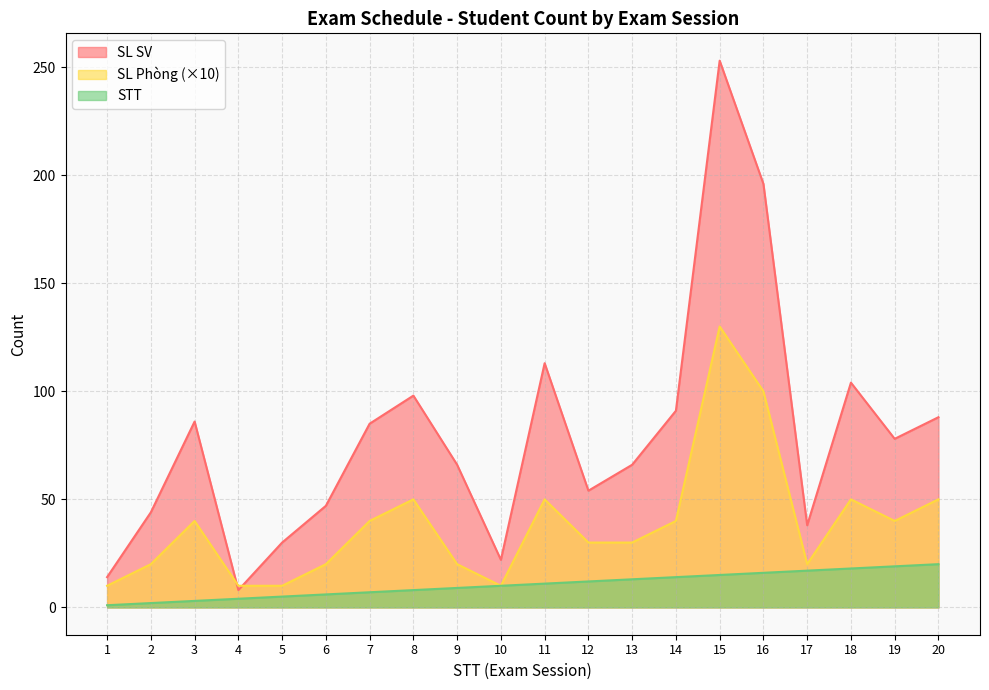

In SL Phòng, how many points are lower than both neighbors (excluding endpoints)?

3